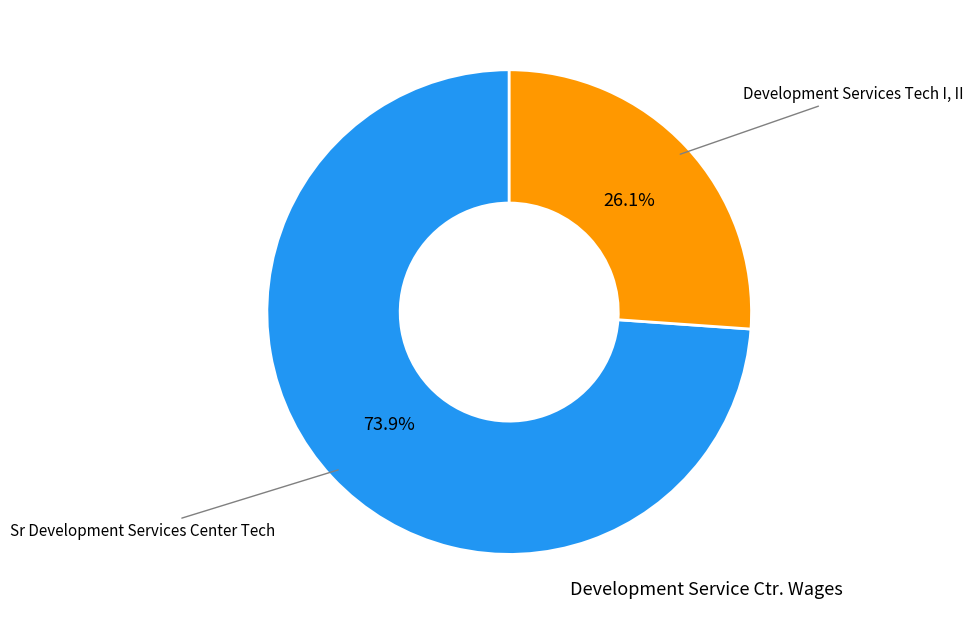

How many slices are in this pie chart?

2